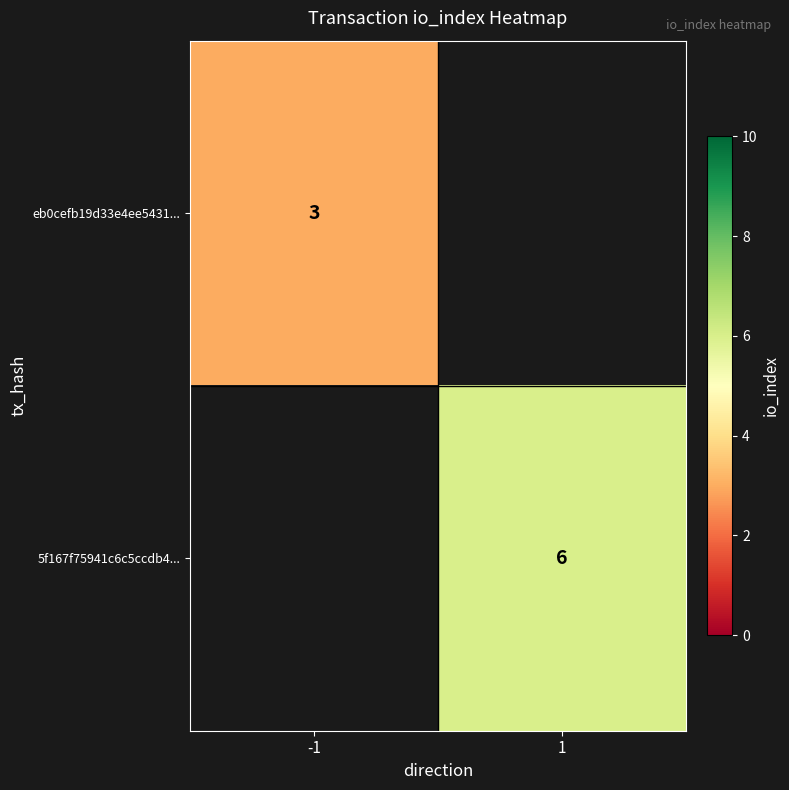

Is it true that 5f167f75941c6c5ccdb4... equals 10 at 1?

False